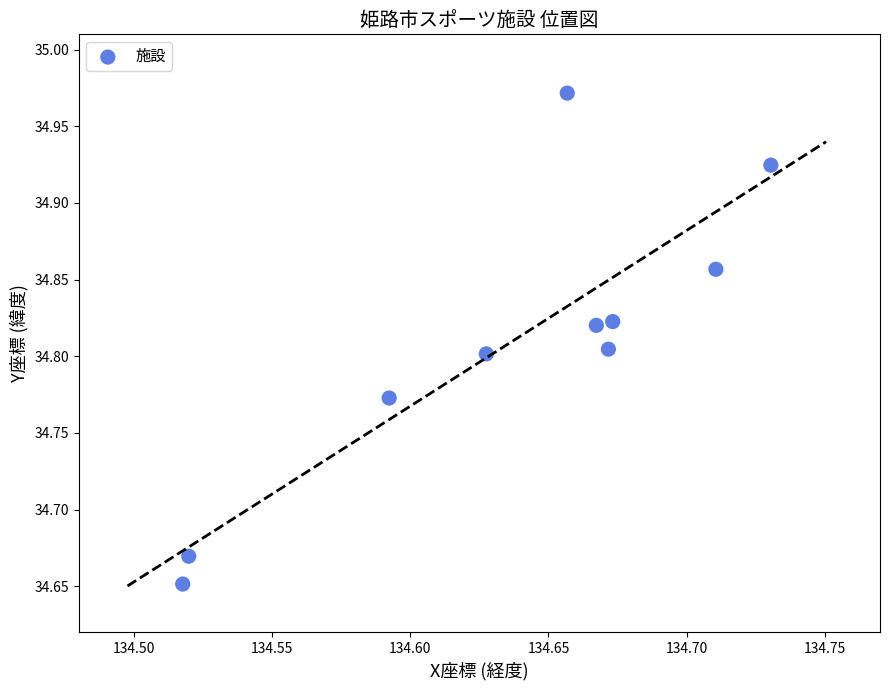

What is the average X value?

134.6